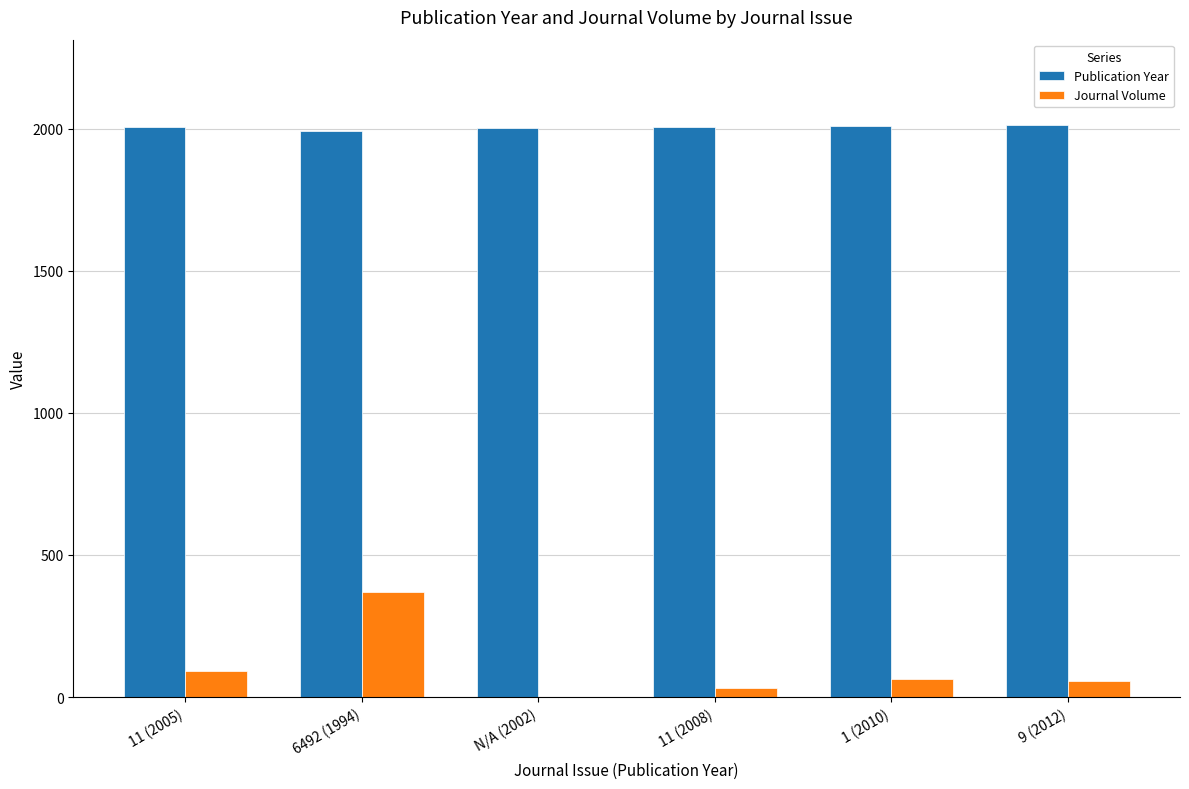

How many groups of bars are there?

6